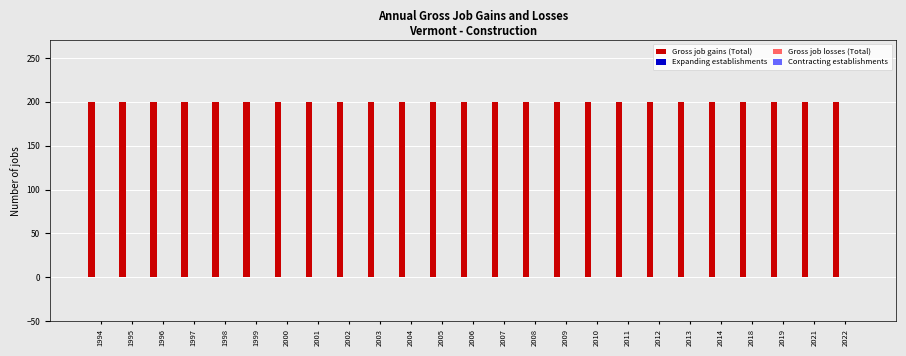

The Contracting establishments series shows 0 at 2013. True or false?

True